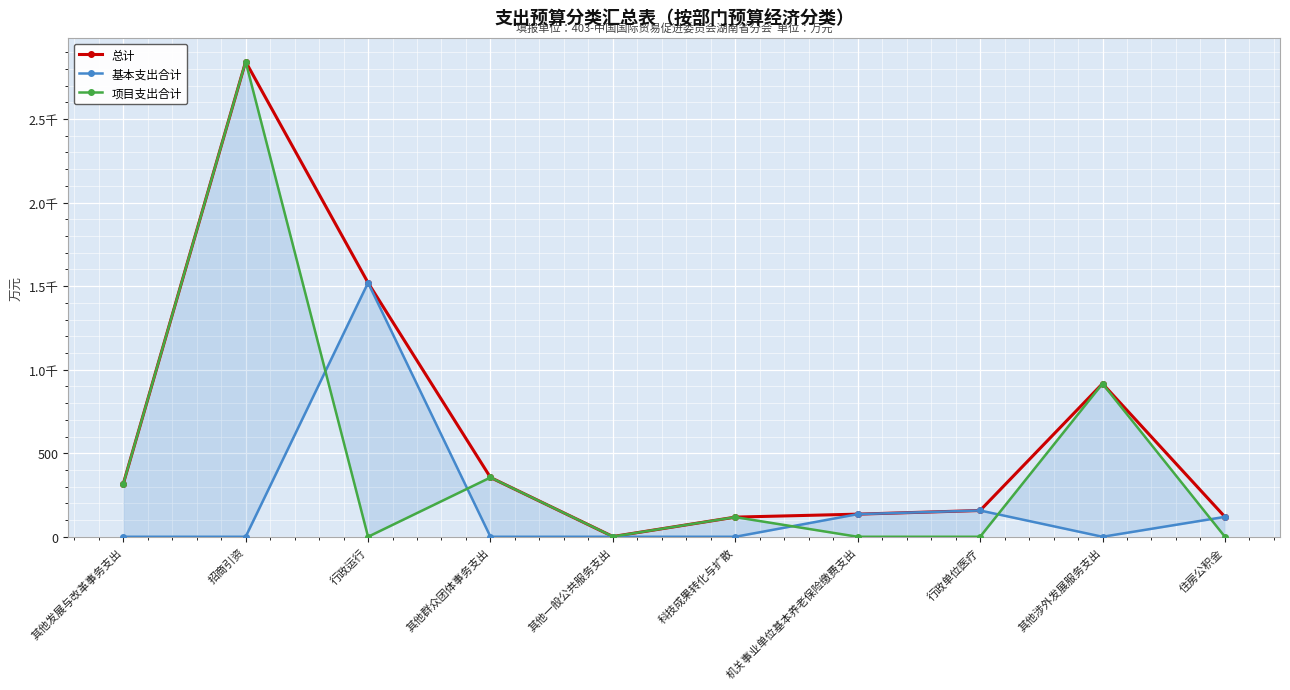

What is the highest value of the 项目支出合计 series?

2843.8